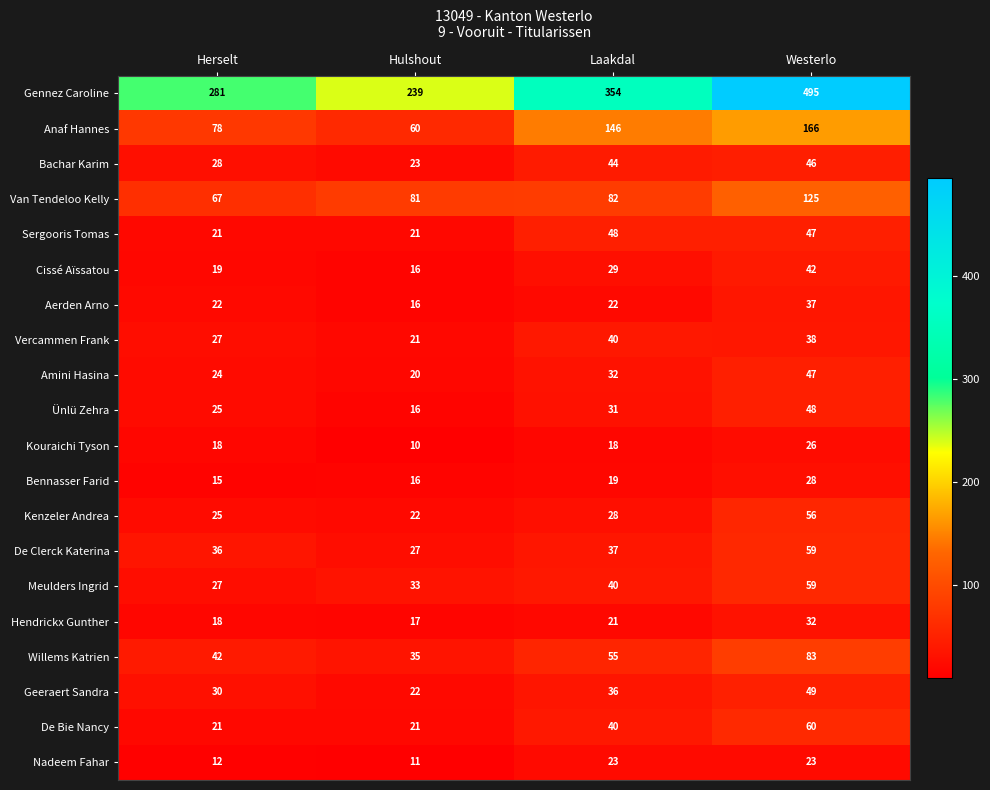

Which series changed the most between Laakdal and Westerlo?

Gennez Caroline